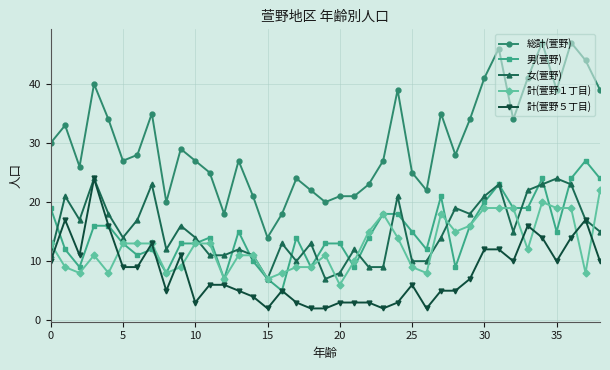

True or false: 男(萱野) and 総計(萱野) intersect in this chart.

False